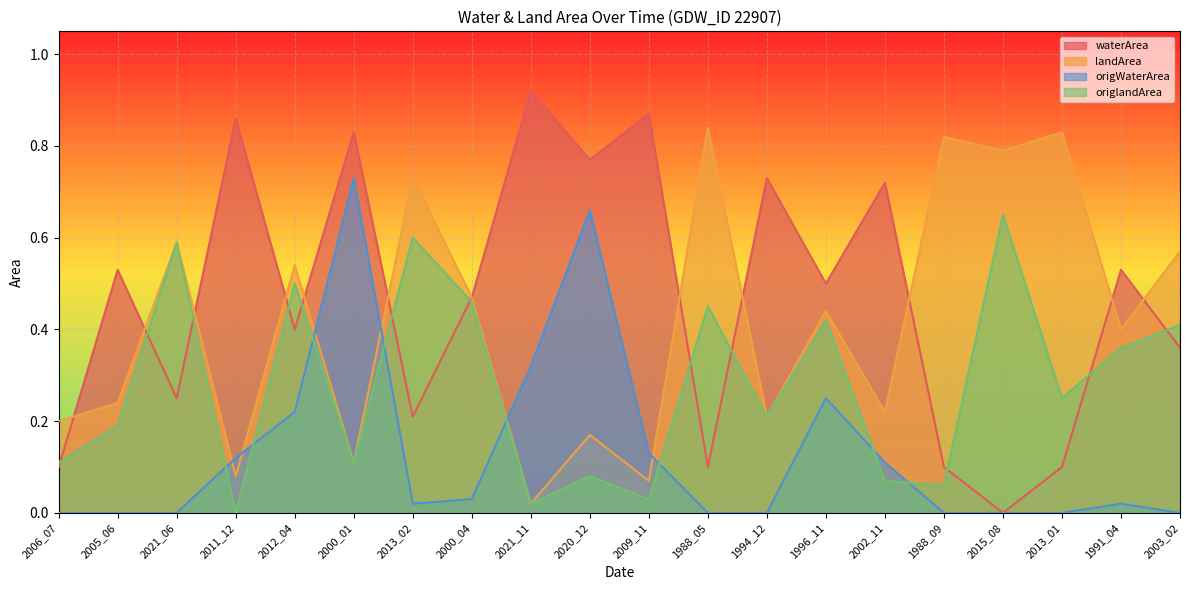

Between 1994_12 and 2003_02, which is larger?

1994_12